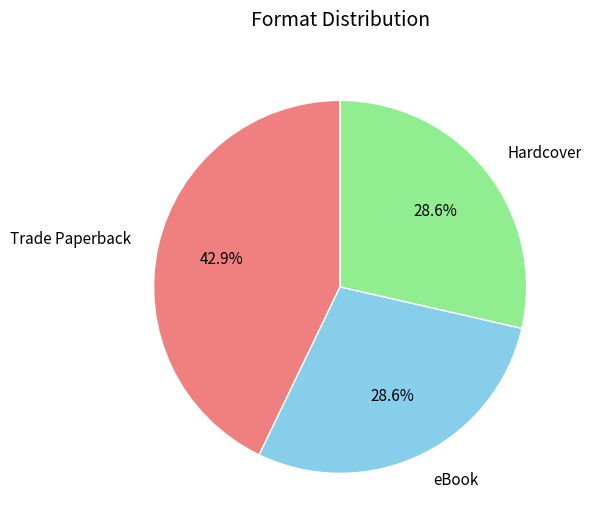

What percentage do Hardcover and Trade Paperback together represent?

71.4%